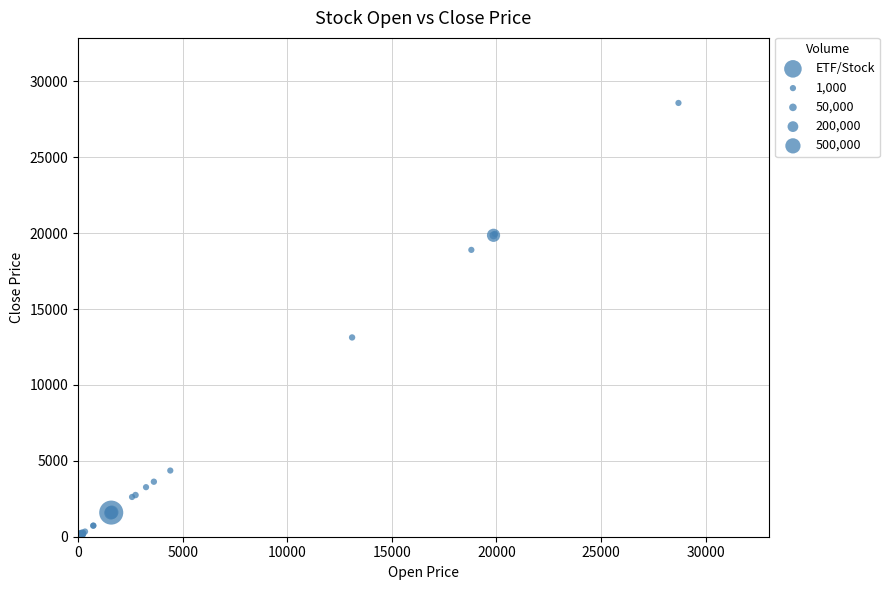

What Y value in the scatter plot is closest to 14356?

13130